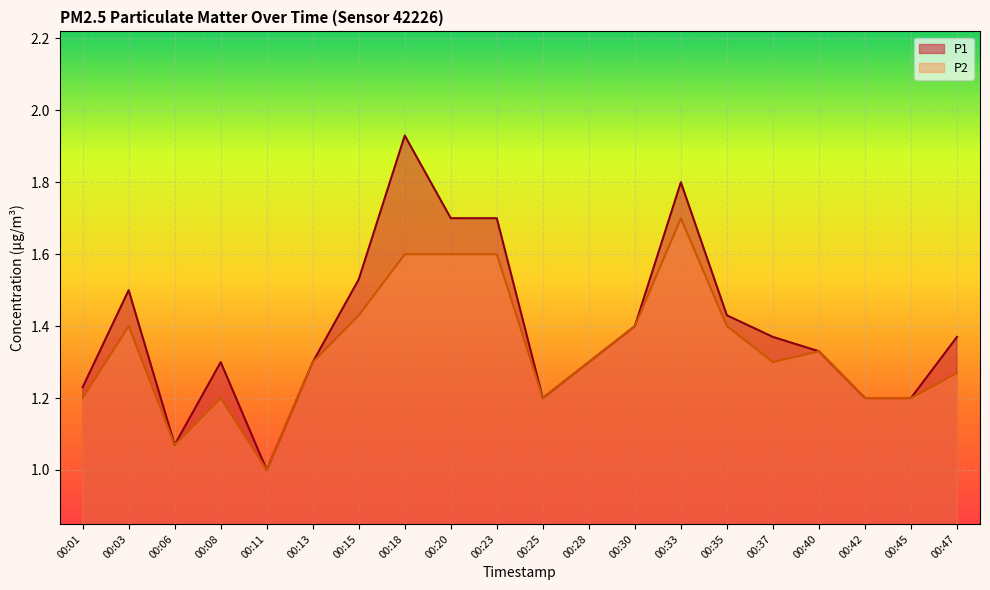

How many lines are shown in the chart?

2